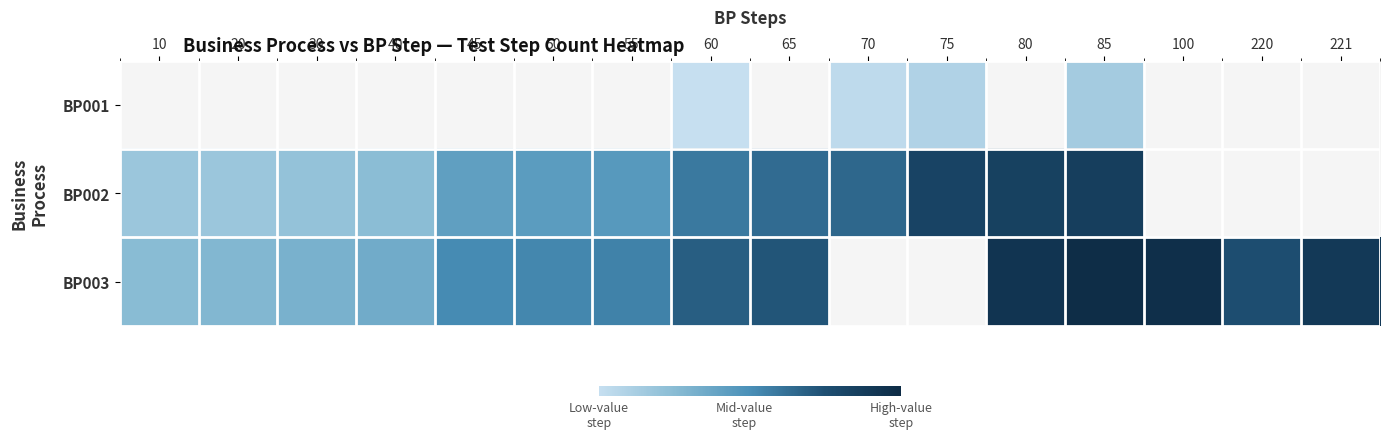

Is it true that BP003 equals 214.0 at 85?

False